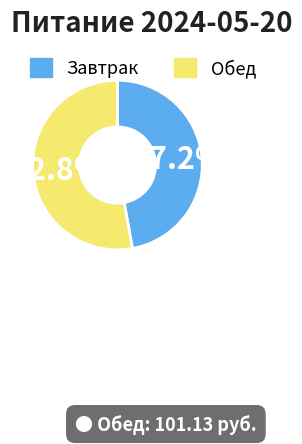

To the nearest percent, what portion does Обед represent?

53%